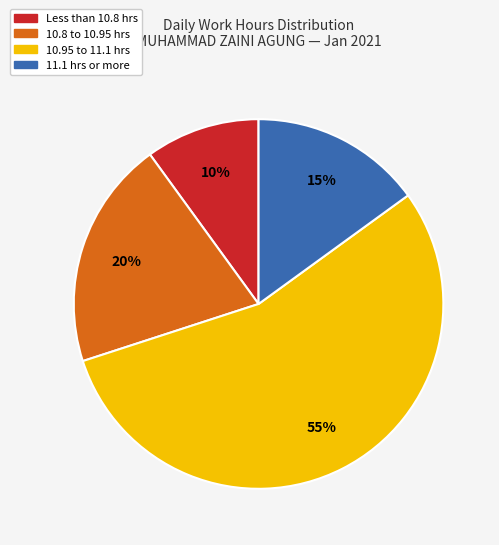

What is the smallest slice in the pie chart?

Less than 10.8 hrs